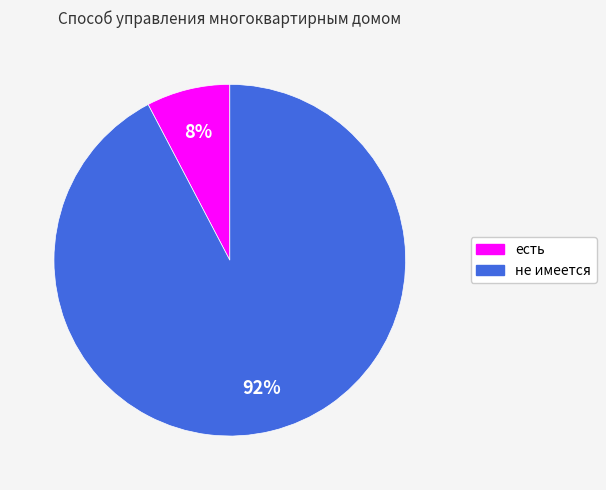

Is it true that не имеется is 92% of the pie?

True